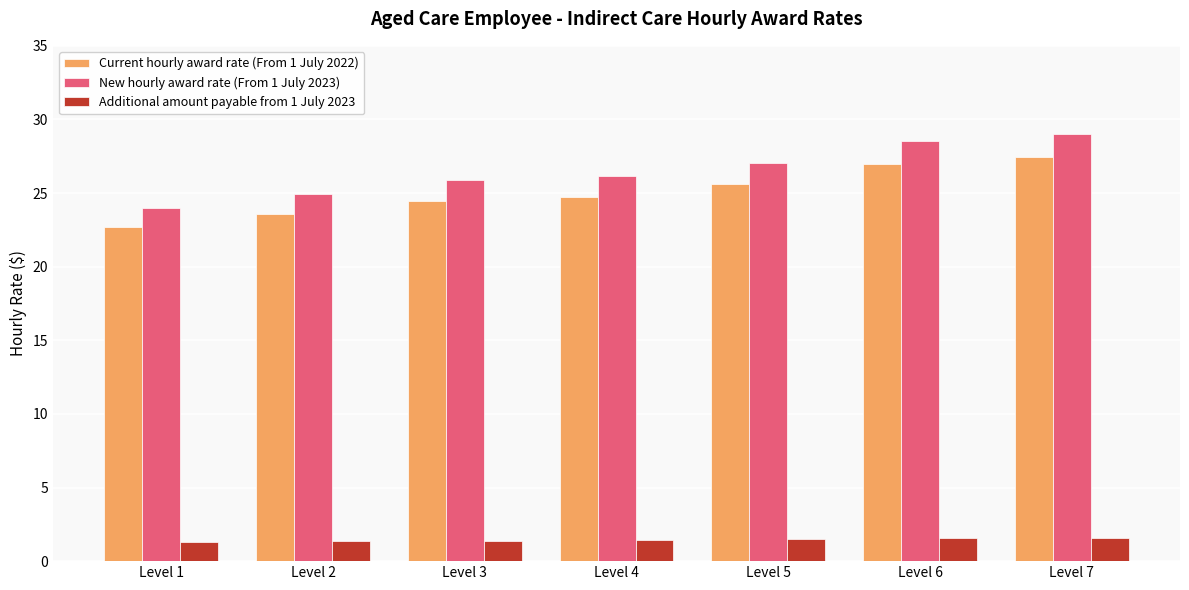

Which series has the largest range (max minus min)?

New hourly award rate (From 1 July 2023)